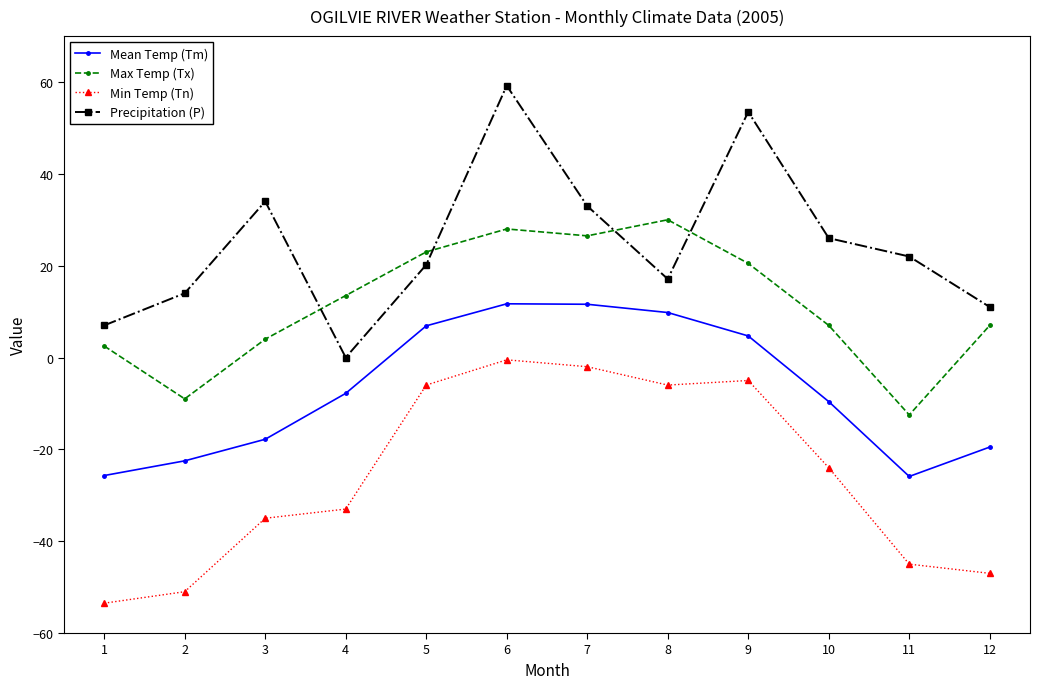

What is the value of the Min Temp (Tn) point at the 4th from the left?

-33.0